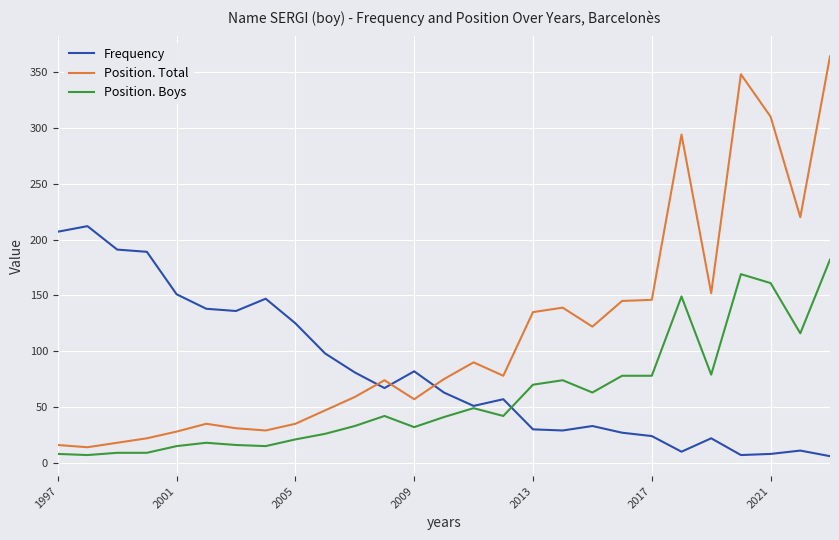

Which series has the widest spread of values?

Position. Total